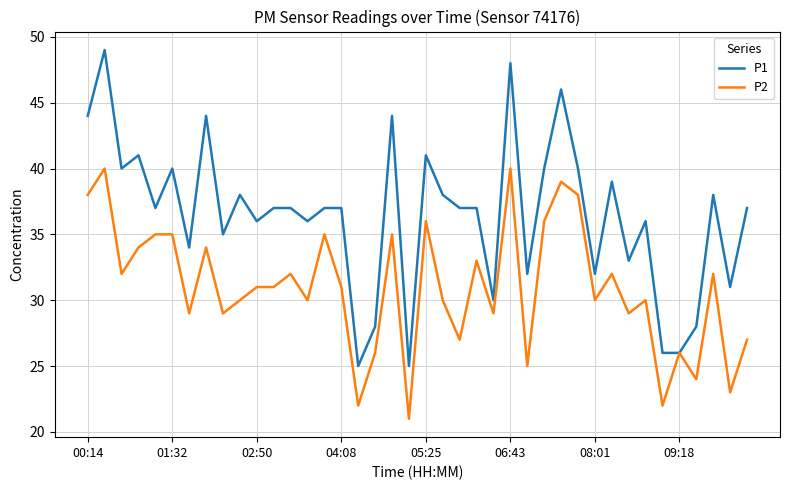

List the series in order of their overall mean, highest first.

P1, P2